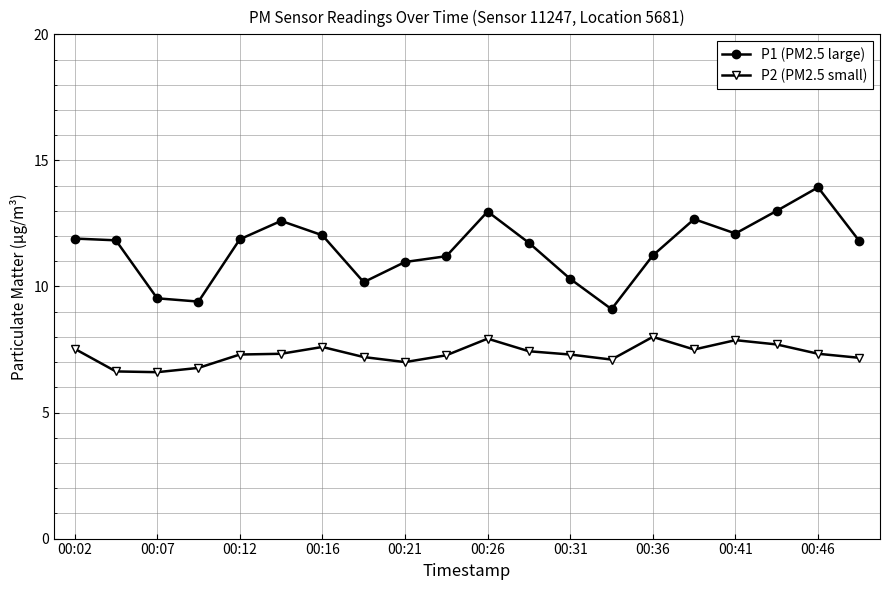

Rank the series by their average value, from lowest to highest.

P2 (PM2.5 small), P1 (PM2.5 large)